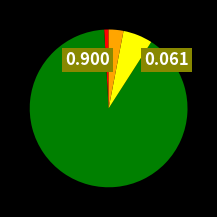

Is there a majority slice in this chart?

Yes